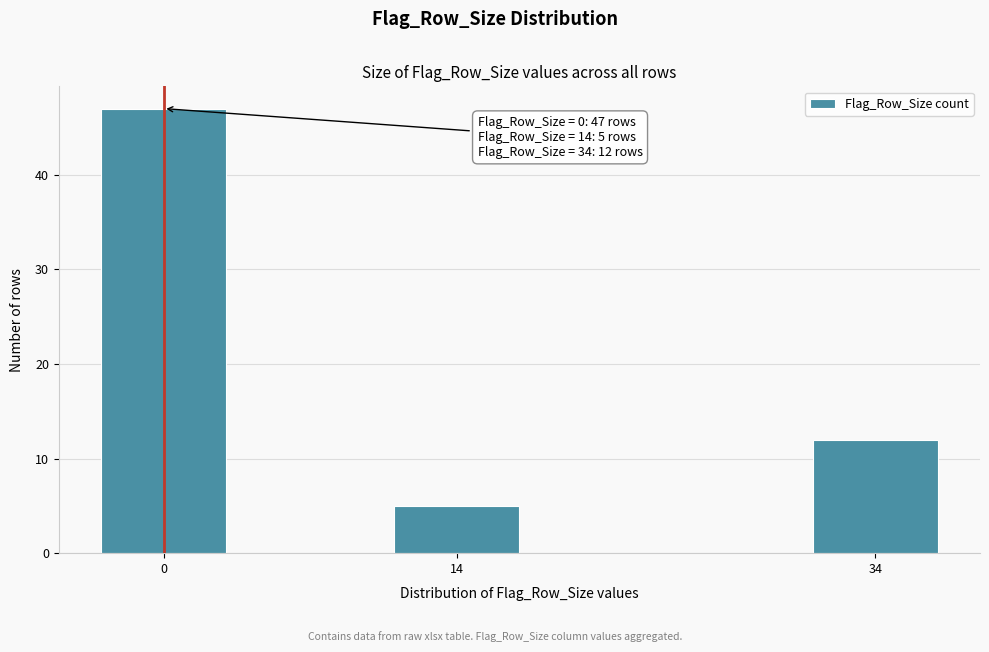

Reading left to right, what are all the values shown in this chart?

47	5	12